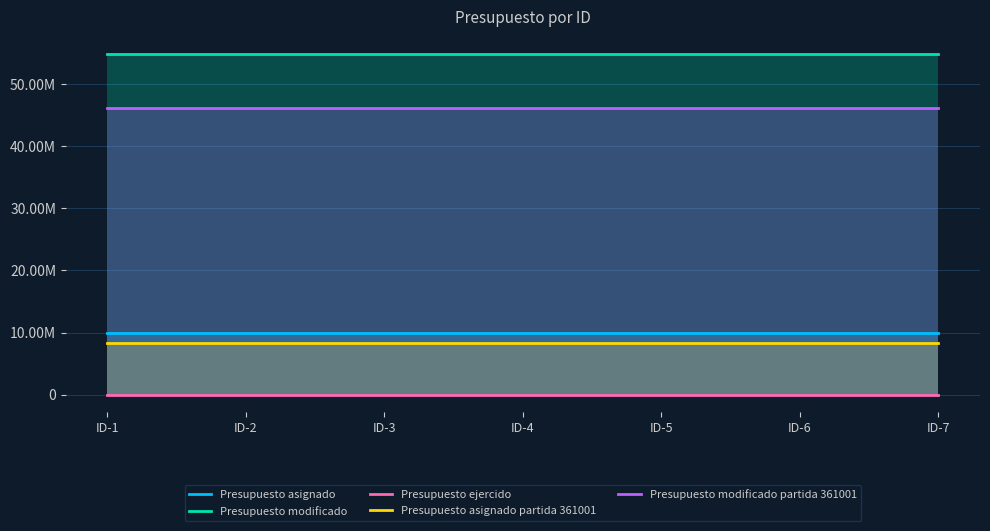

Which has a higher value, ID-2 or ID-4?

ID-2